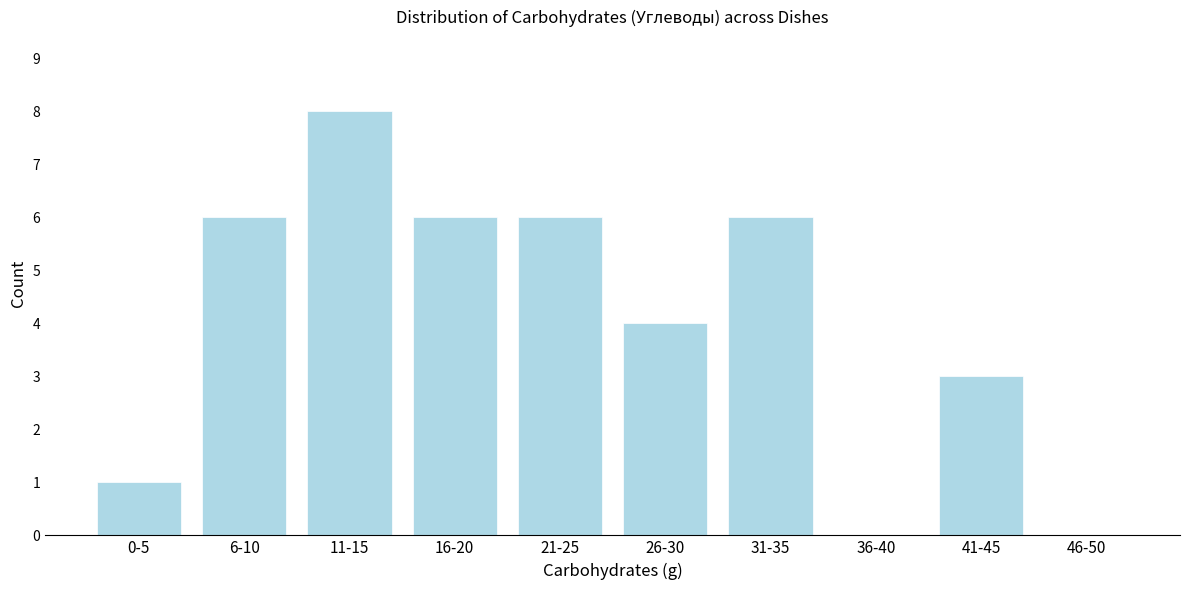

Reading right to left, transcribe all the data shown in this chart.

46-50=0	41-45=3	36-40=0	31-35=6	26-30=4	21-25=6	16-20=6	11-15=8	6-10=6	0-5=1